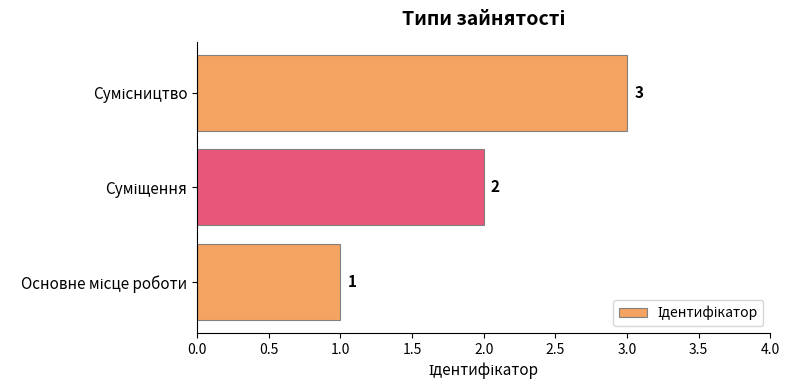

Count the values in the range 1 to 3.

3